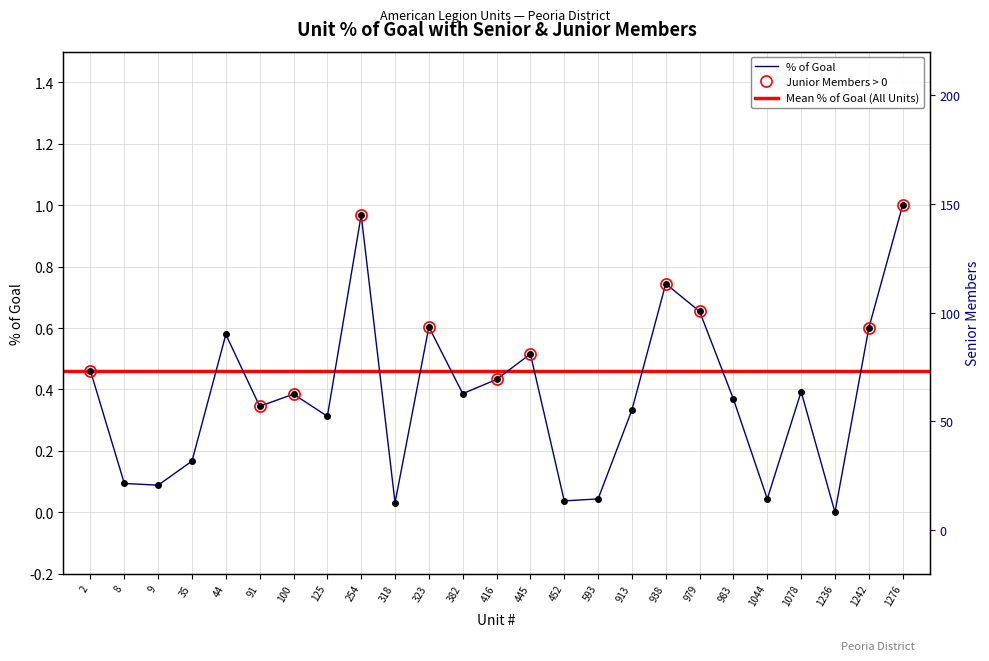

True or false: % of Goal and Senior cross at least once.

False